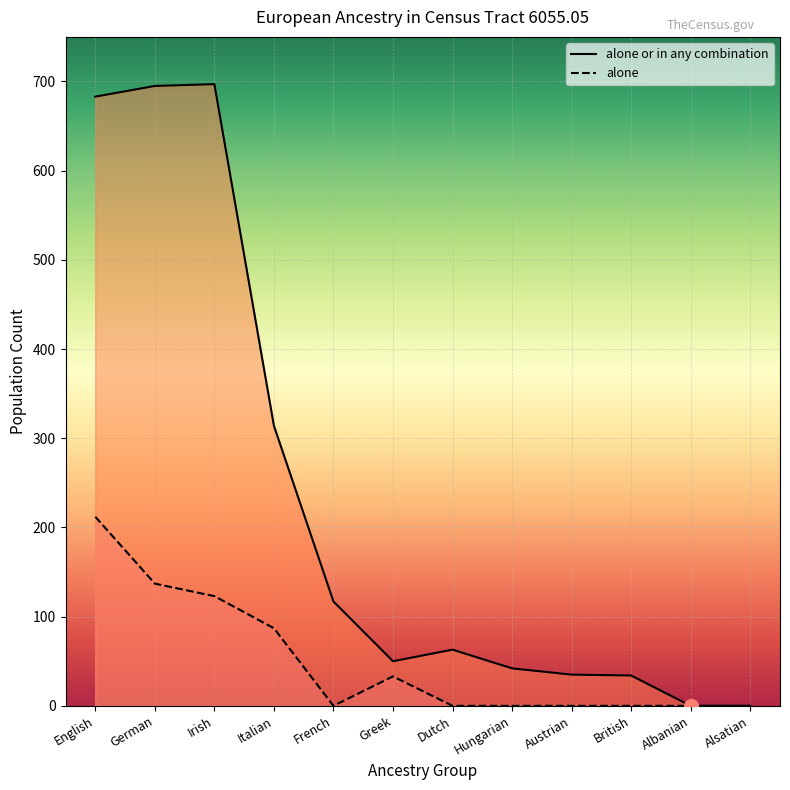

What is the maximum value for alone?

212